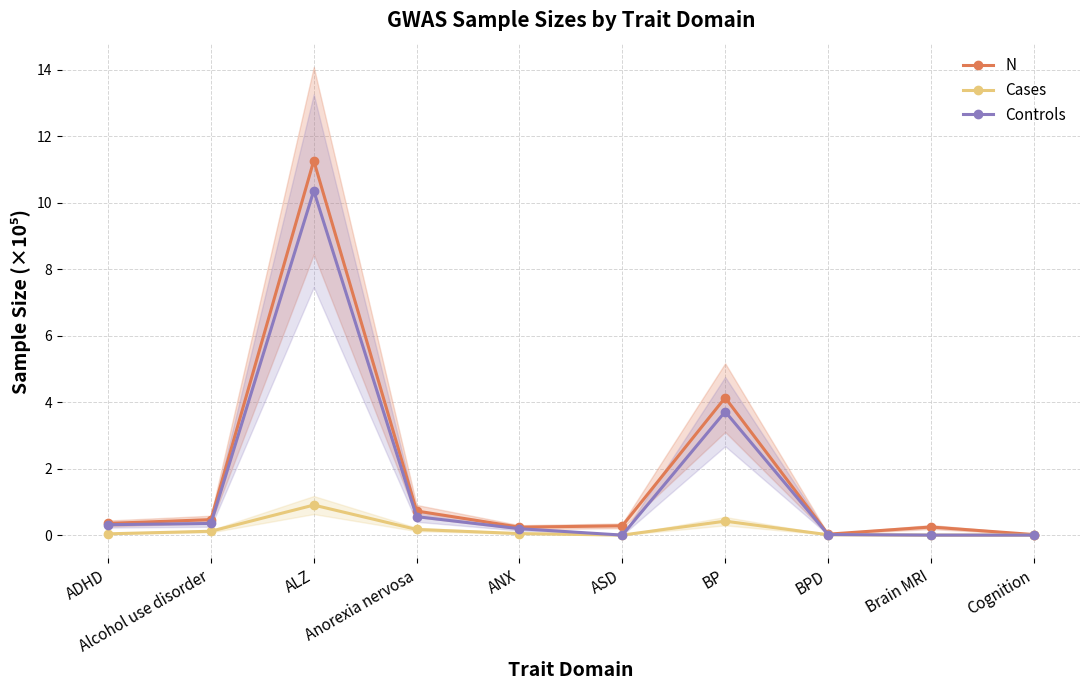

Does the chart display data point markers on the line(s)?

Yes